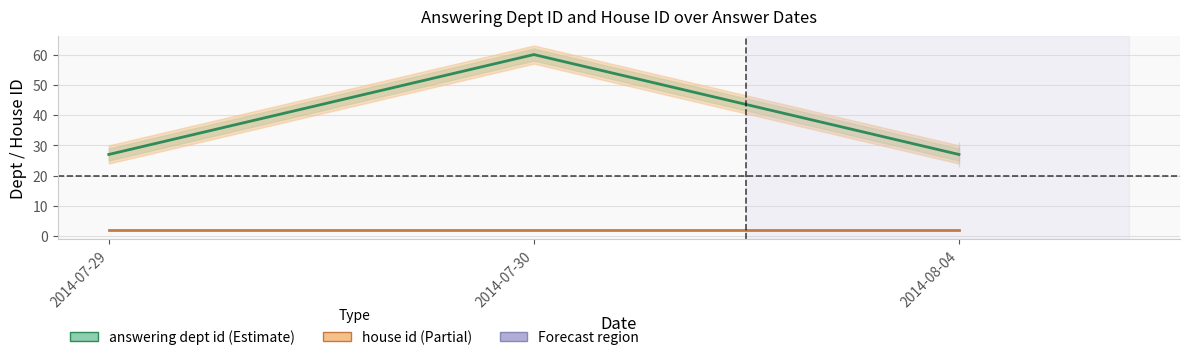

Which label corresponds to the smallest value in the chart?

2014-07-29